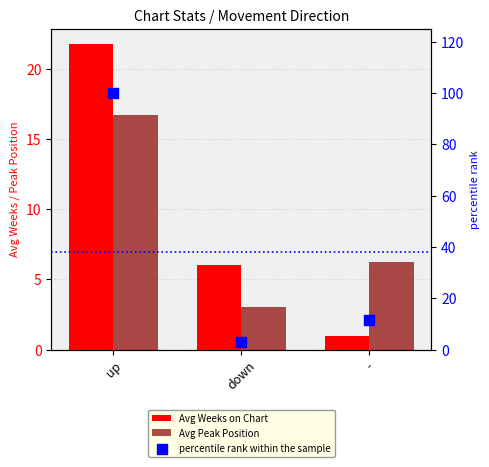

What are all the series names shown in the legend?

Avg Weeks on Chart, Avg Peak Position, percentile rank within the sample